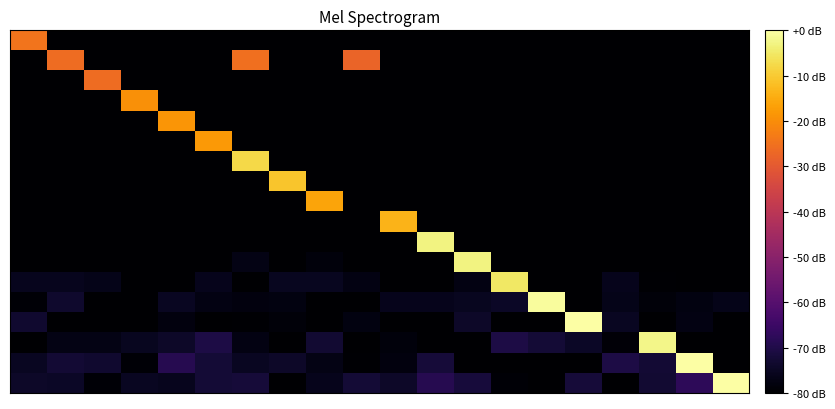

Count the number of categories in the chart.

20